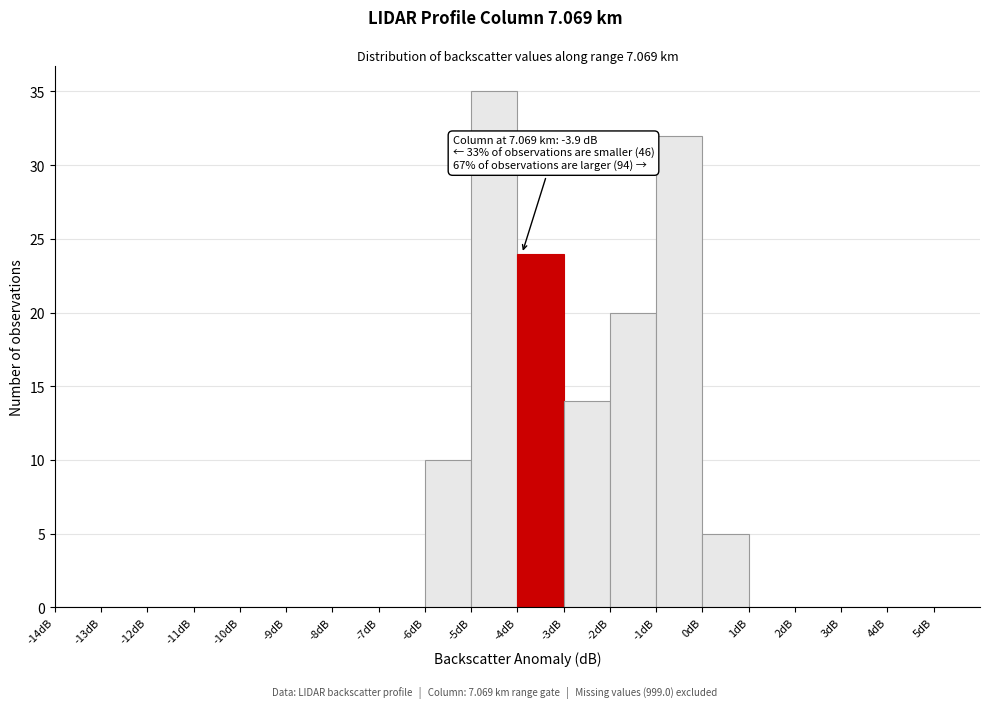

Which range on the x-axis has the tallest bar?

-5 to -4